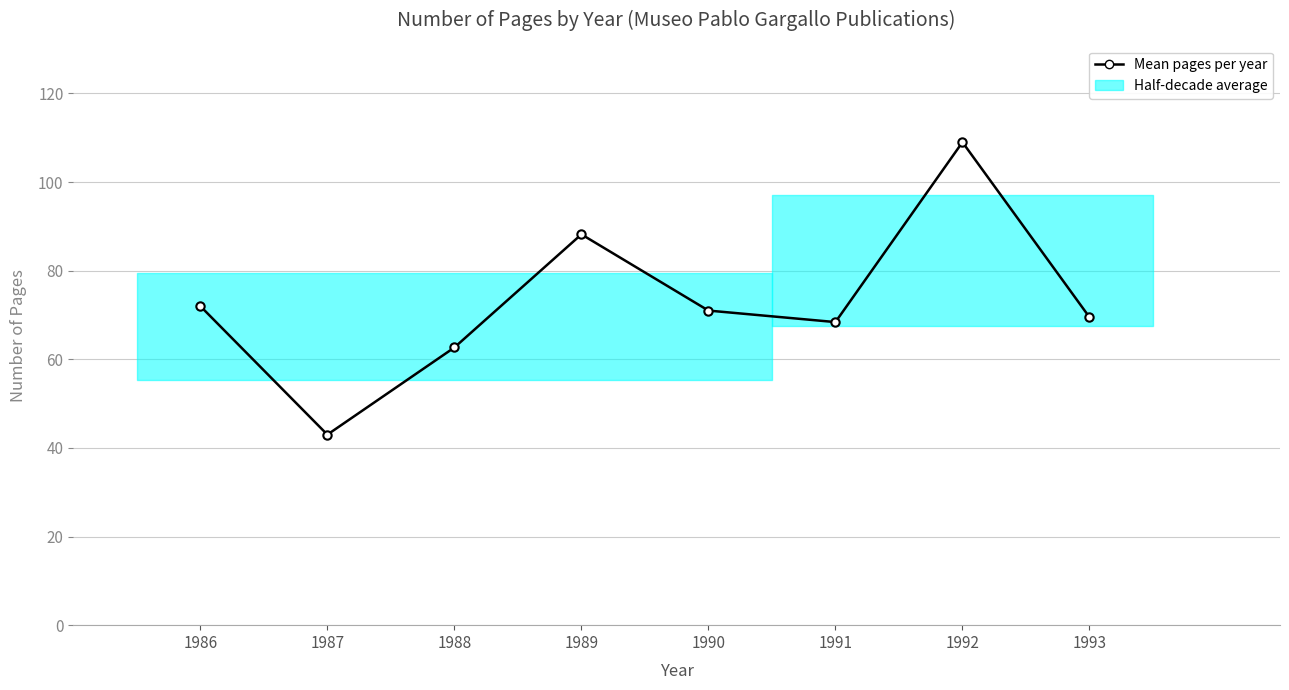

How many values are below 71?

4